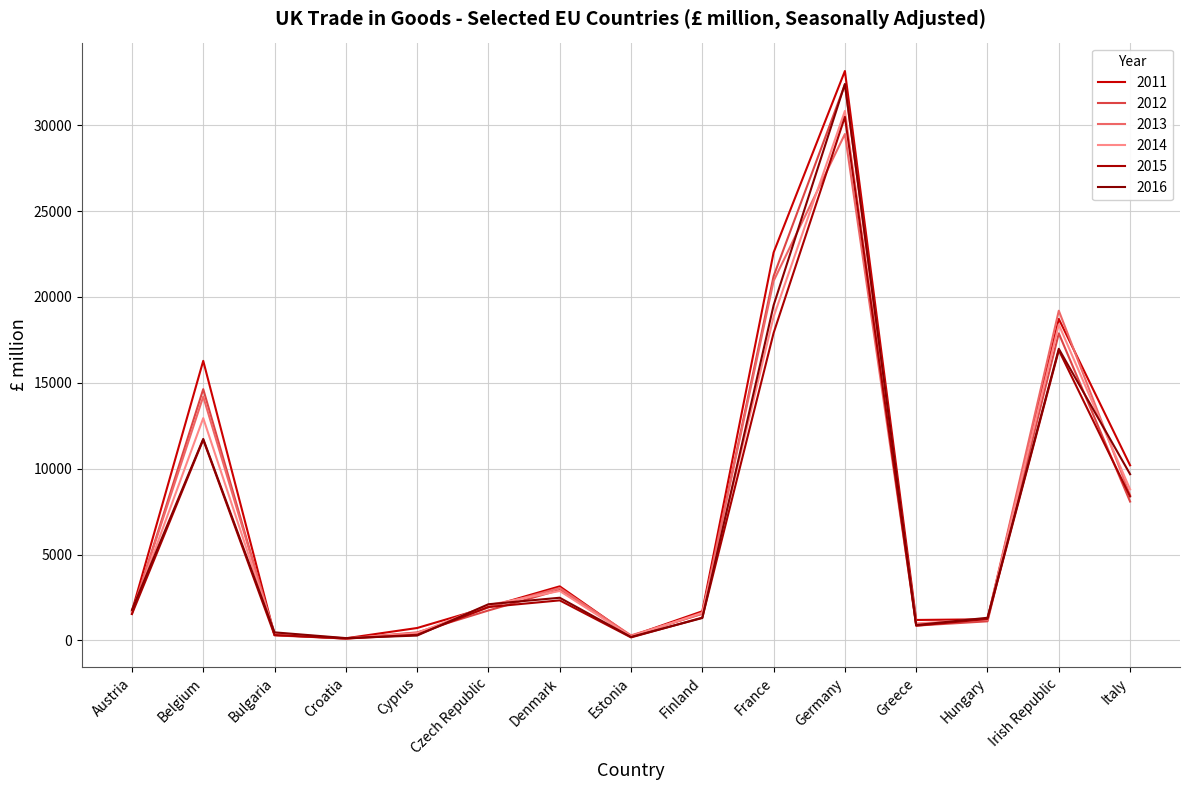

List the series in order of their peak value, lowest first.

2013, 2015, 2014, 2012, 2016, 2011